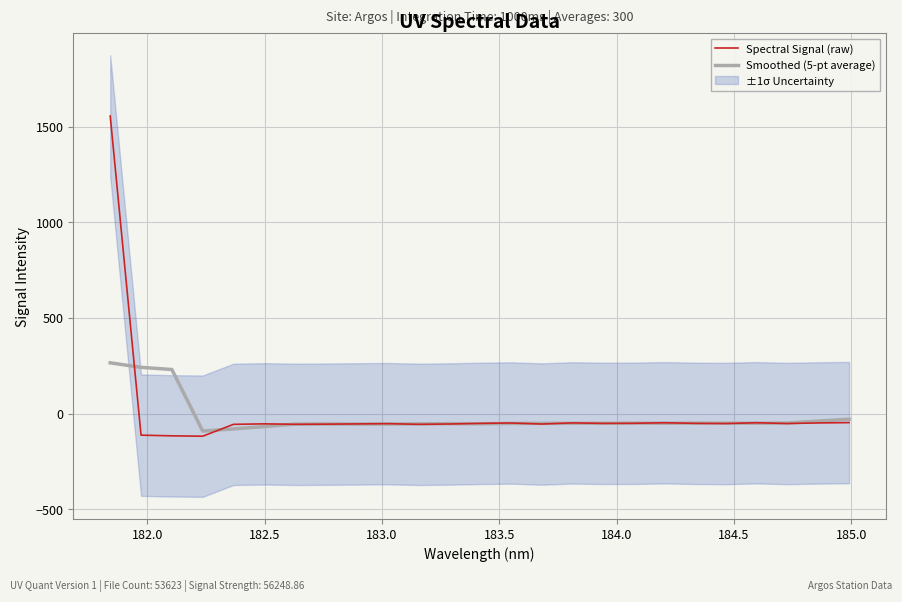

What is the highest value of the Spectral Signal (raw) series?

1557.1